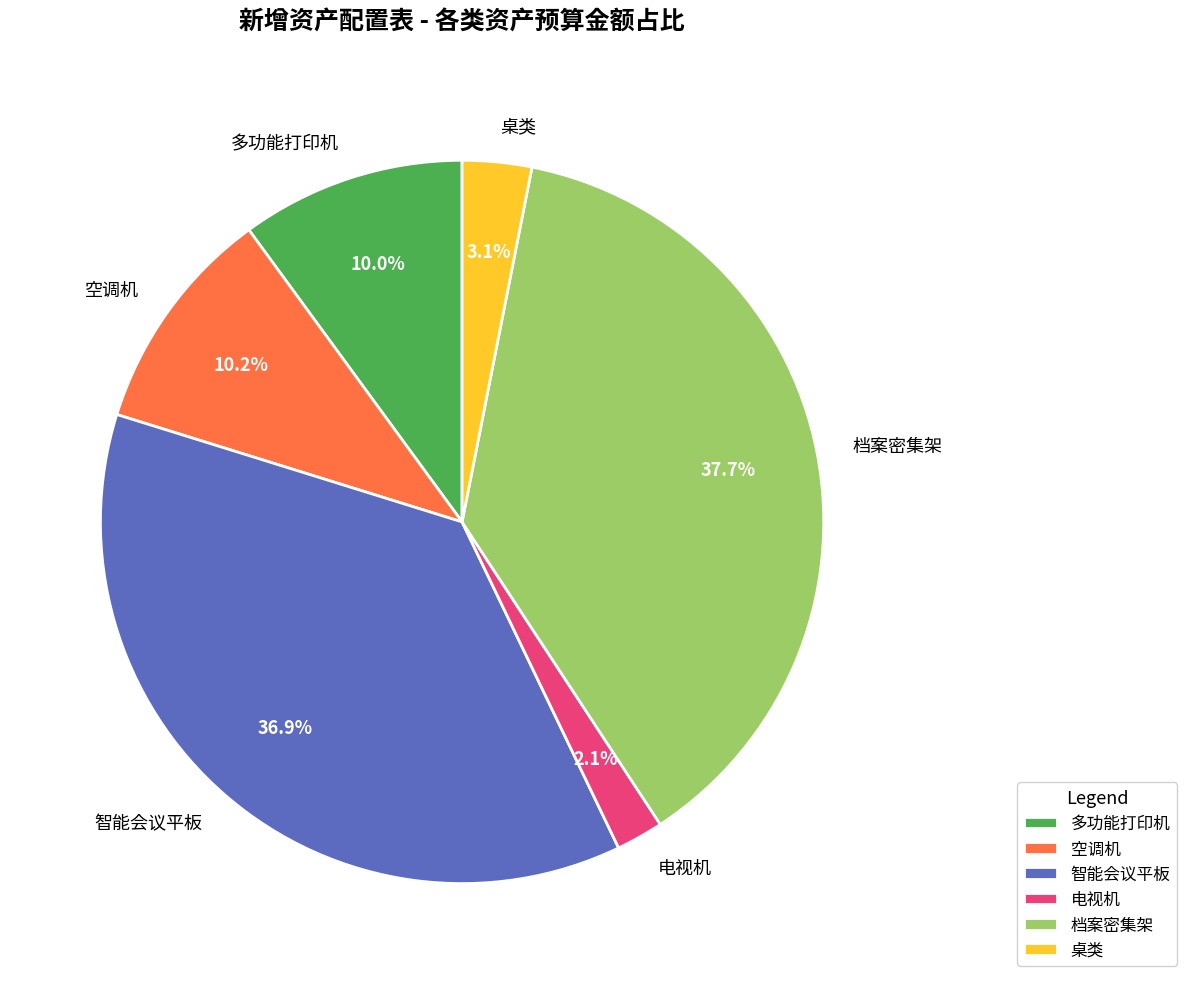

Does any single category account for the majority?

No